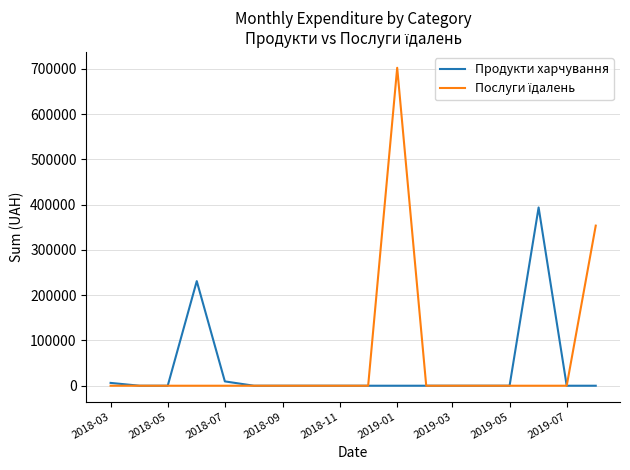

What is the greatest value displayed?

702191.3